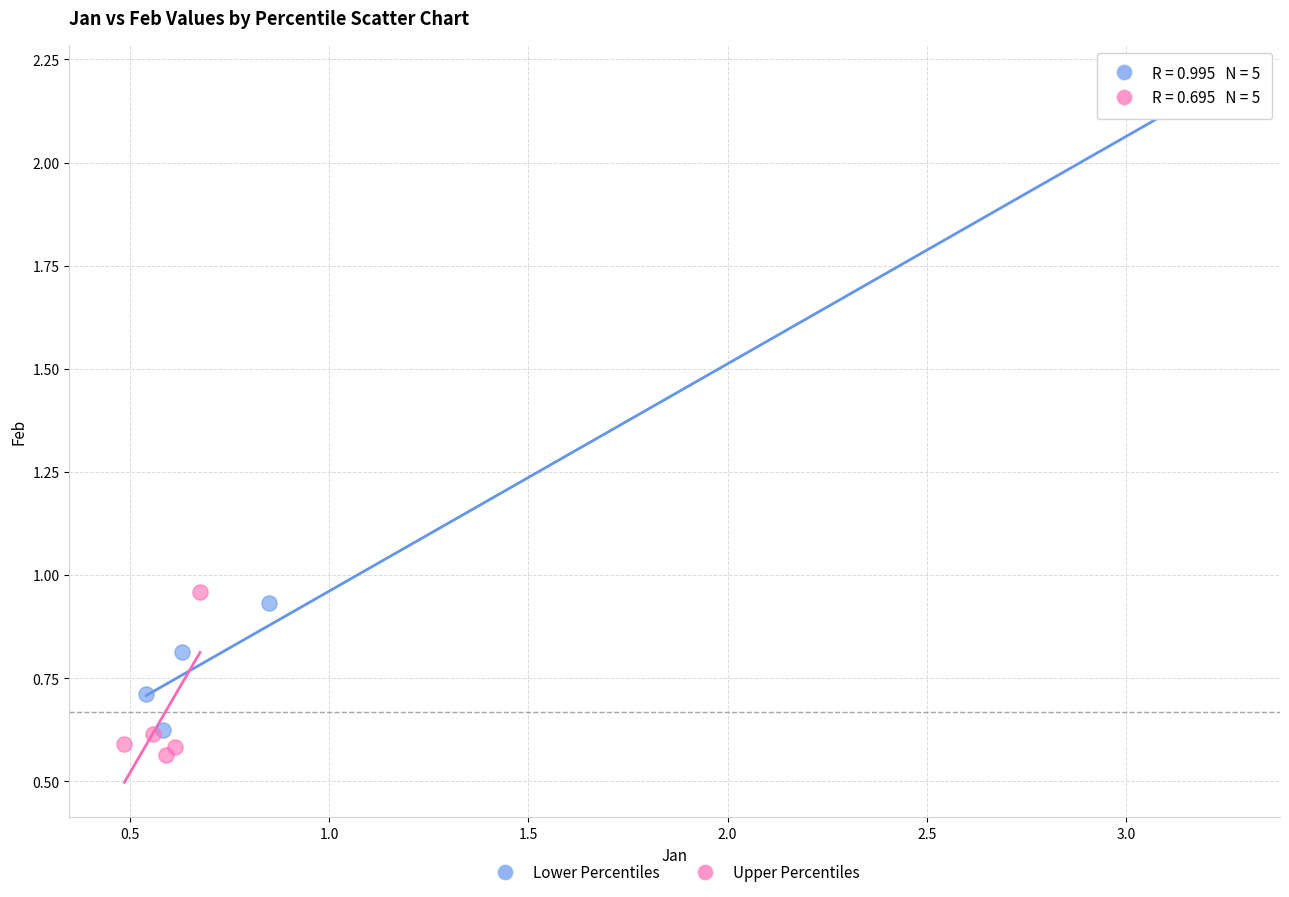

Which series reaches the maximum Y coordinate?

Lower Percentiles